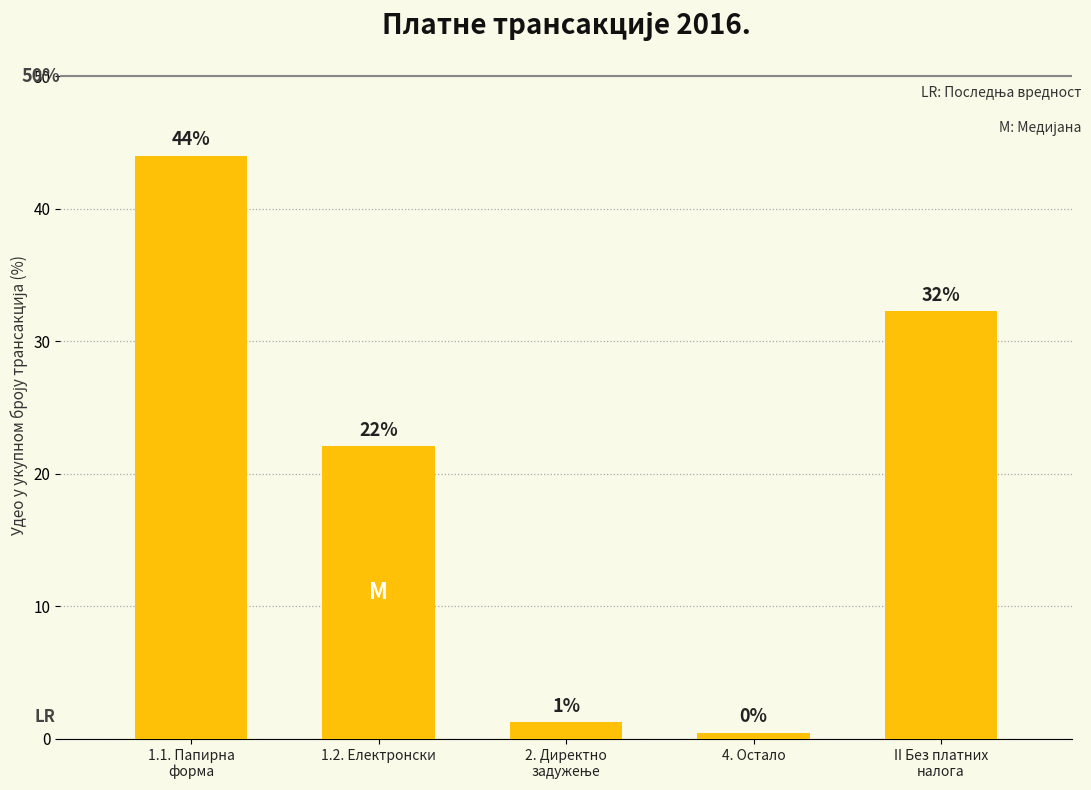

How many bars are there in total?

5